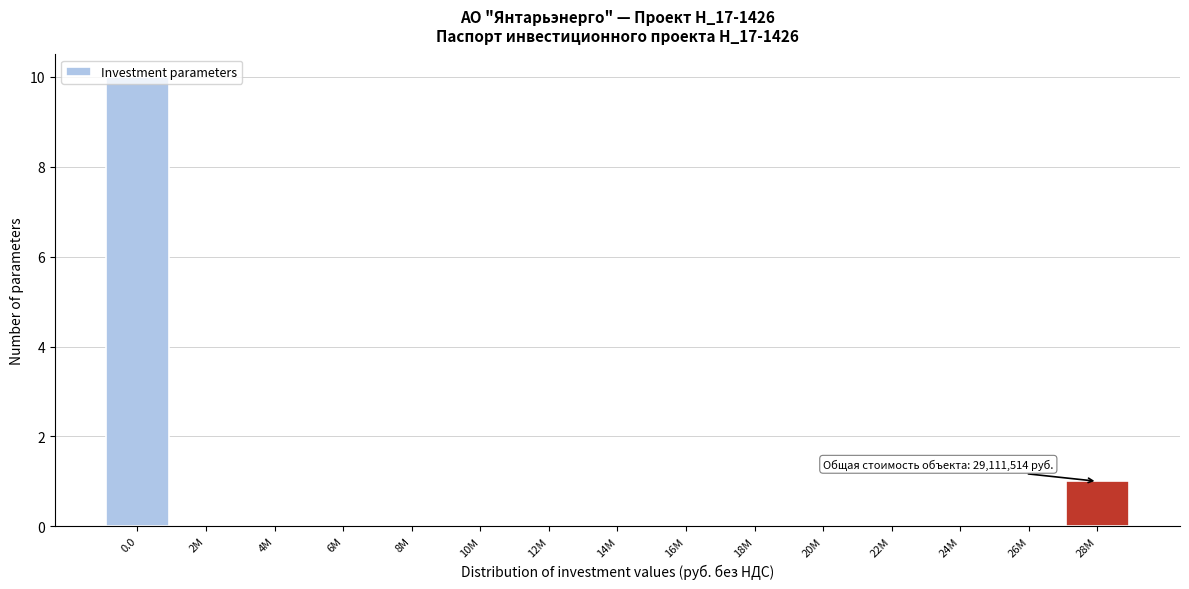

The value at 2M is -5. True or false?

False